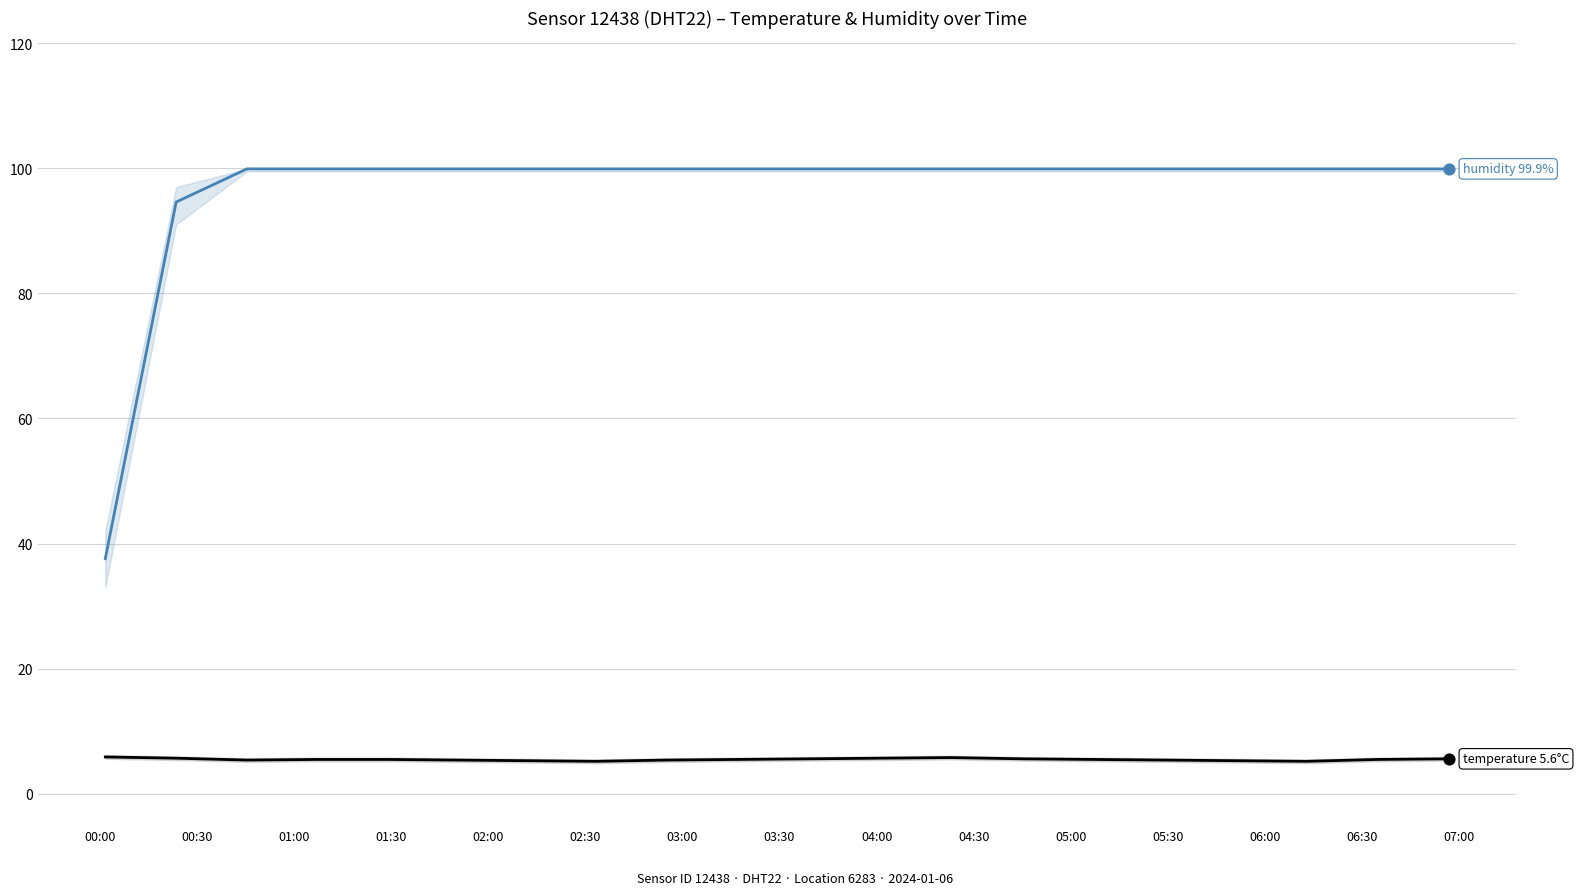

Which series has the largest total across all categories?

humidity